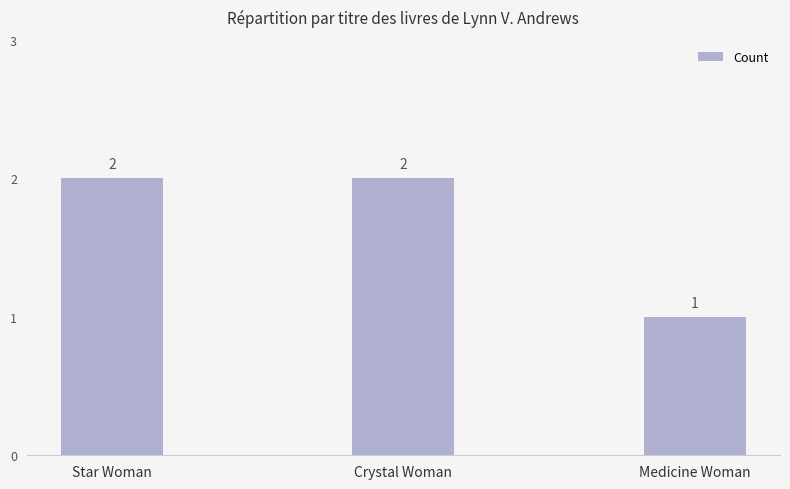

Reading right to left, transcribe all the data shown in this chart.

1	2	2